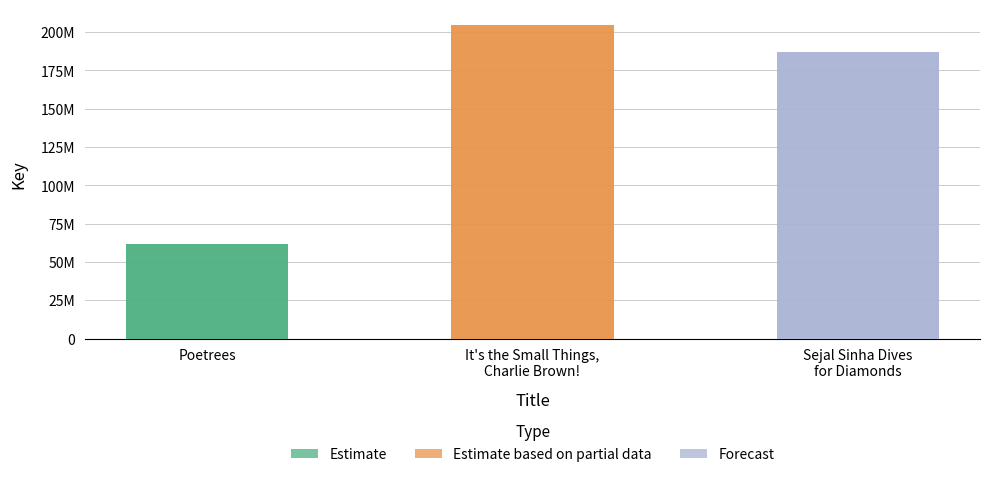

Reading right to left, what are all the values shown in this chart?

Sejal Sinha Dives
for Diamonds=186703425	It's the Small Things,
Charlie Brown!=204659789	Poetrees=61878871